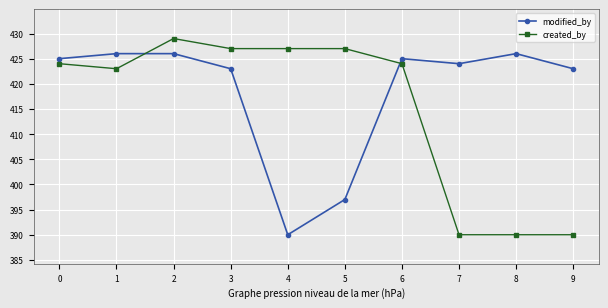

Does the chart display data point markers on the line(s)?

Yes